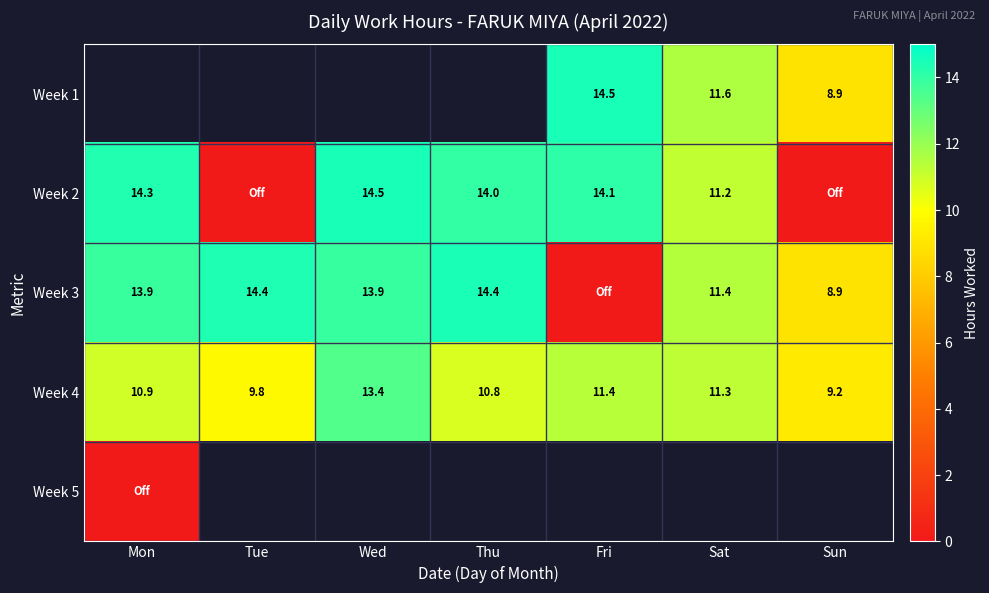

At which label does Week 4 reach its peak?

Wed